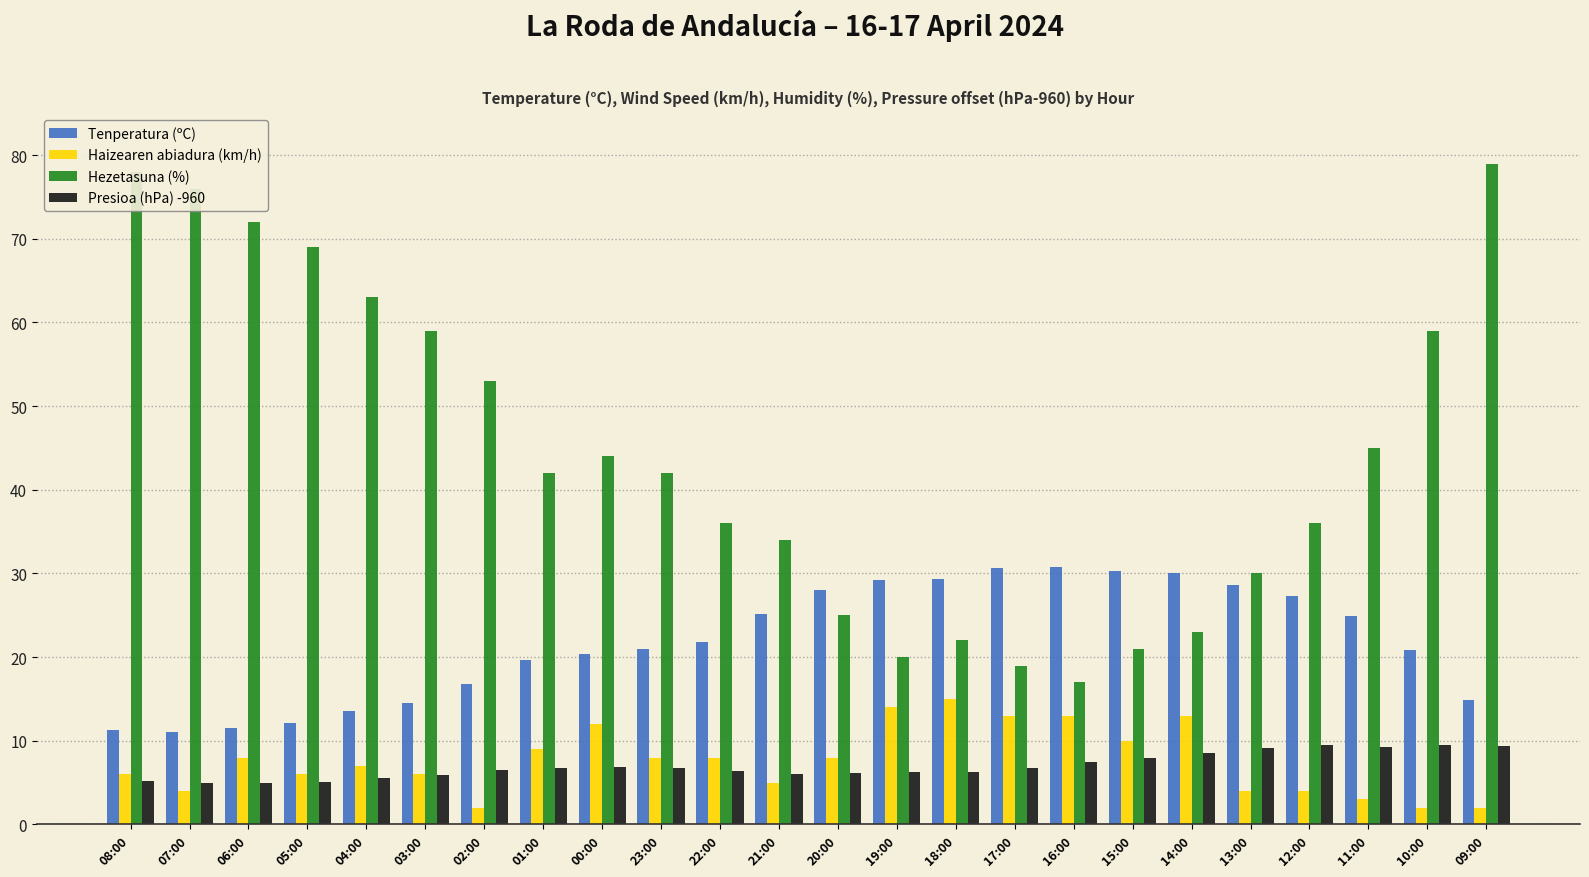

What is the label of the 17th bar from the left?

16:00